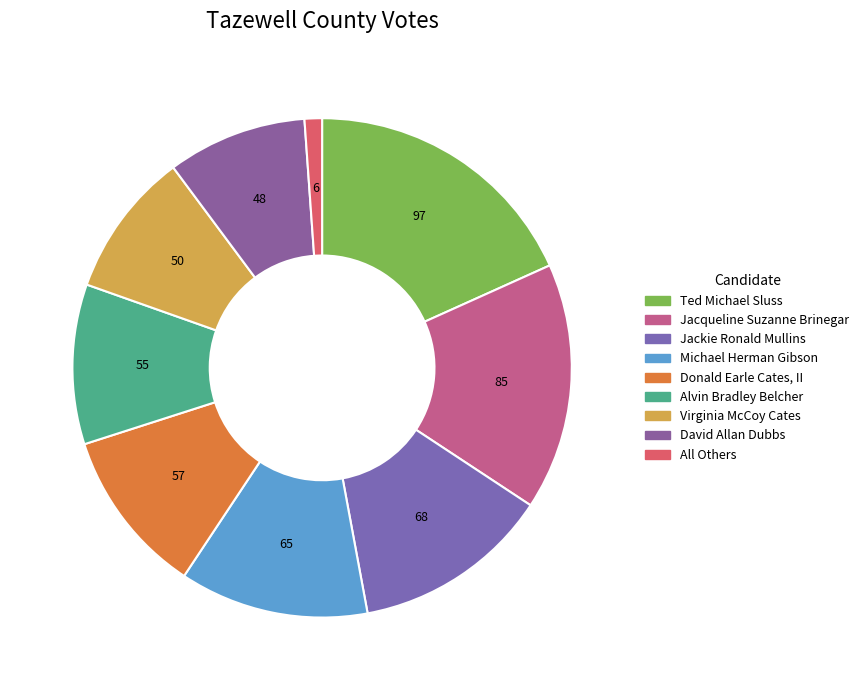

How many segments does this pie chart have?

9